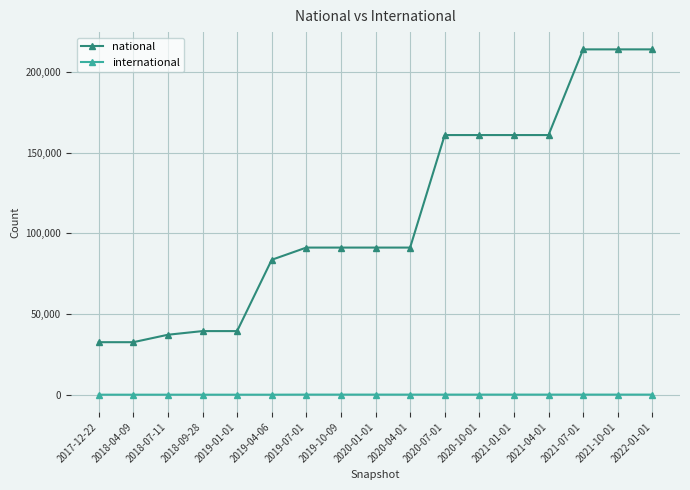

Is this an area chart (filled region under the line)?

No